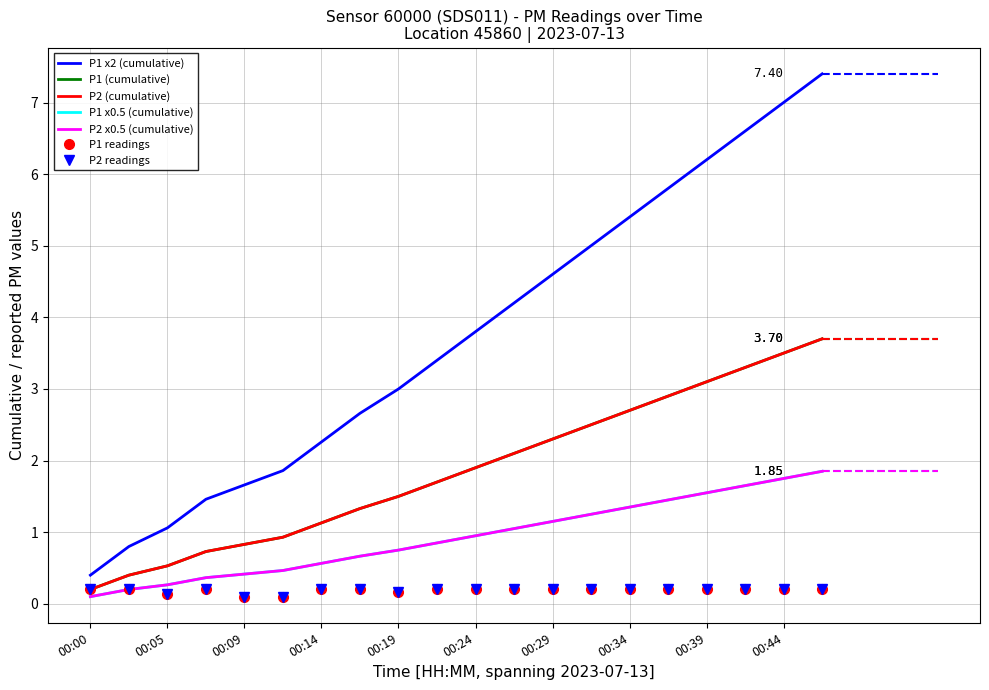

Rank the series by their maximum value, from lowest to highest.

P1, P2